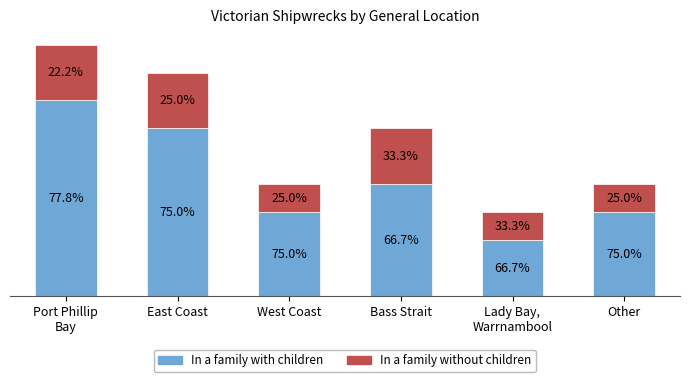

Rank the series by their maximum value, from lowest to highest.

In a family without children, In a family with children